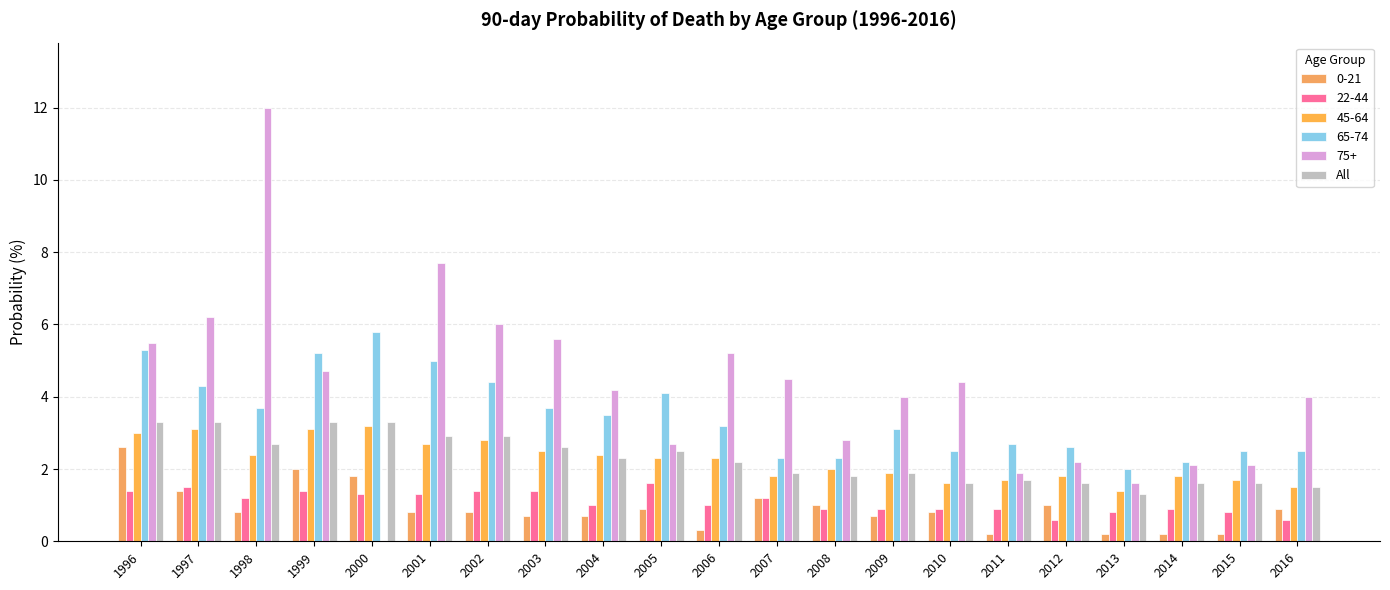

Does the chart contain stacked bars?

No